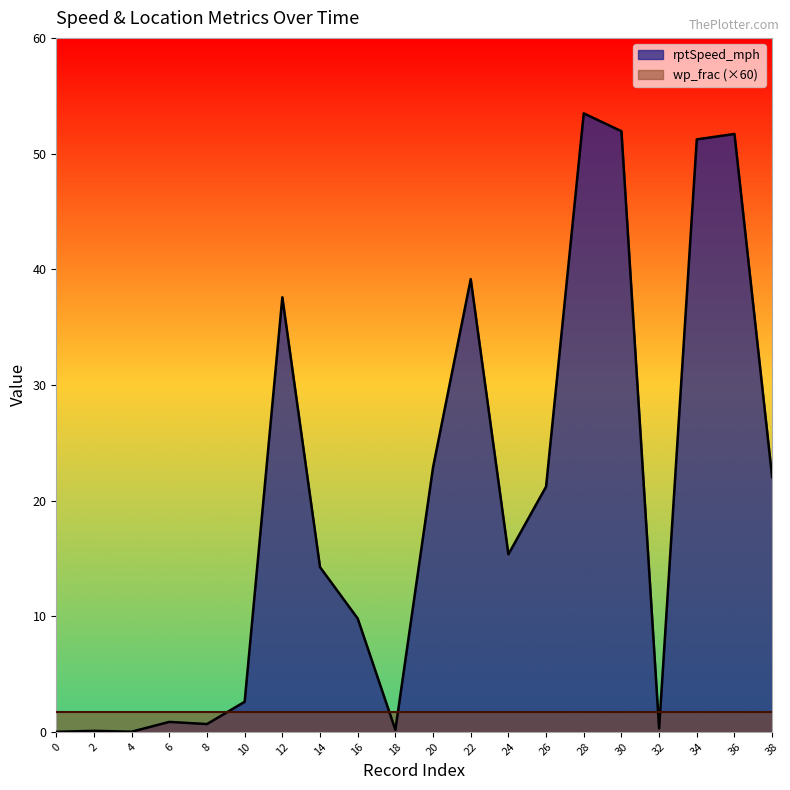

List the labels in order of value, smallest first.

0, 4, 2, 18, 32, 8, 6, 10, 16, 14, 24, 26, 38, 20, 12, 22, 34, 36, 30, 28